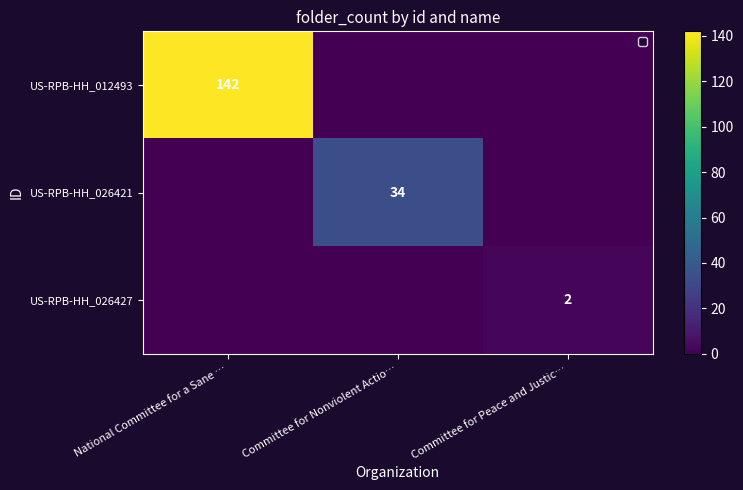

Which series changed the most between National Committee for a Sane … and Committee for Nonviolent Actio…?

row_0